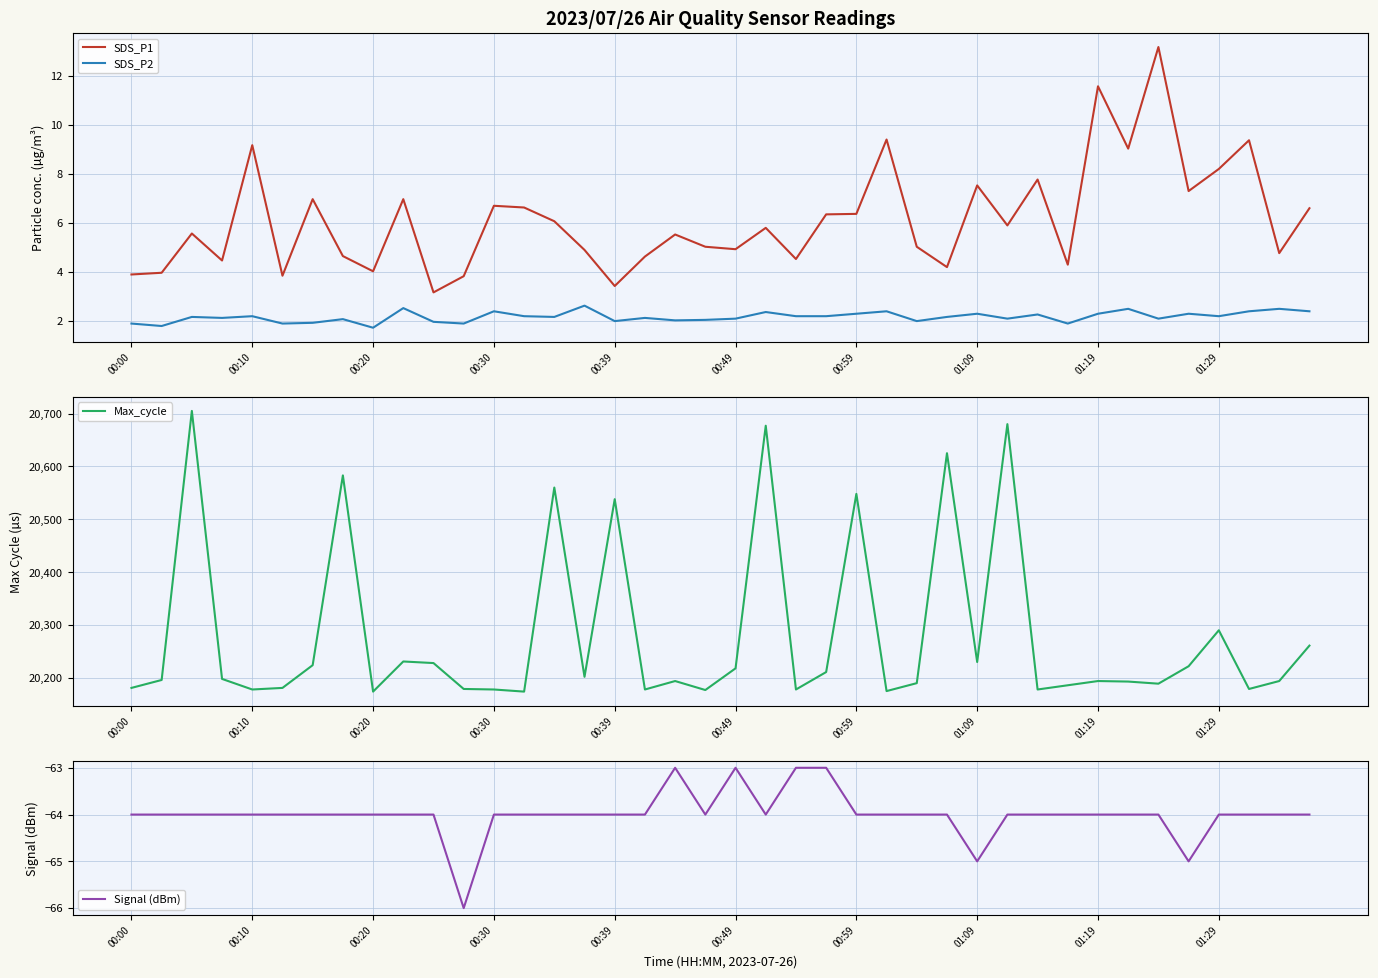

What is the average value of the Signal (dBm) series?

-64